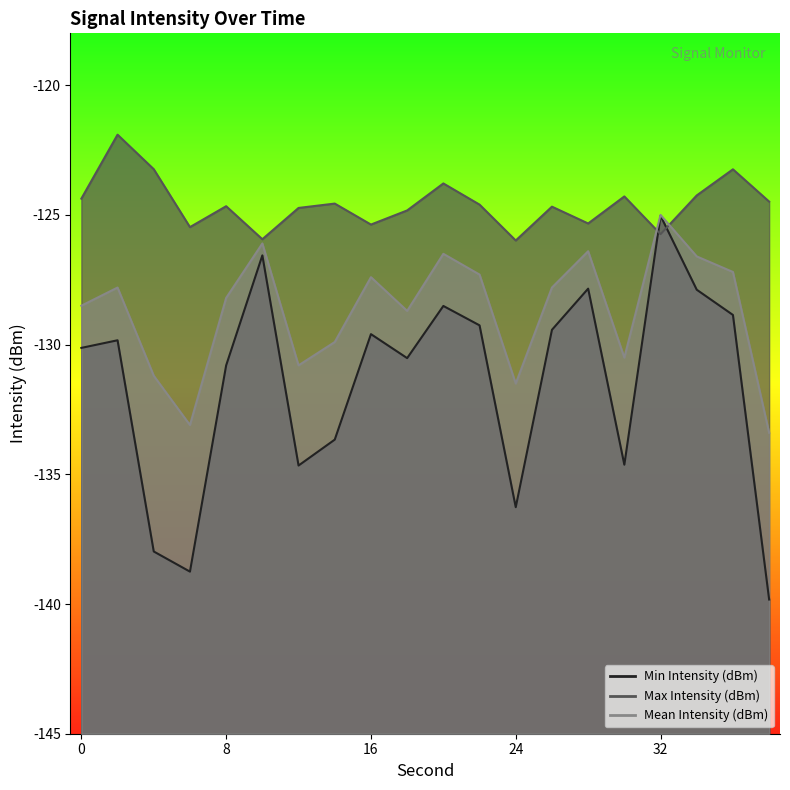

What is the value of the Max Intensity (dBm) point at the 18th from the left?

-124.2